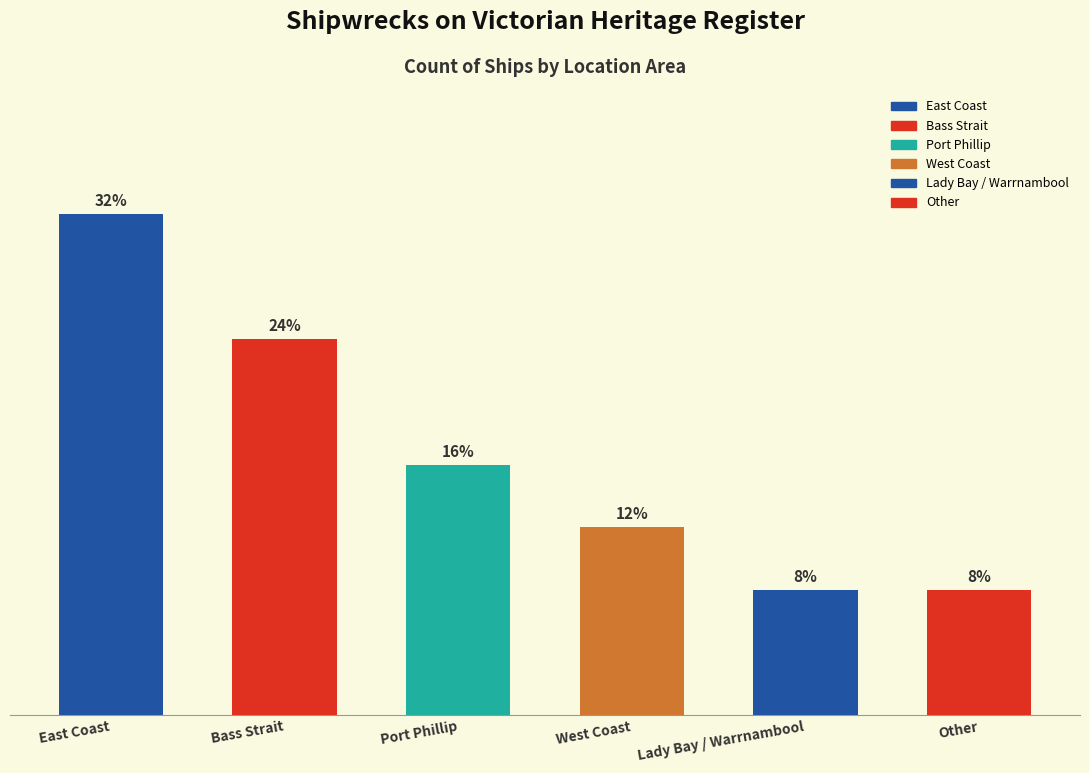

Are the bars horizontal?

No